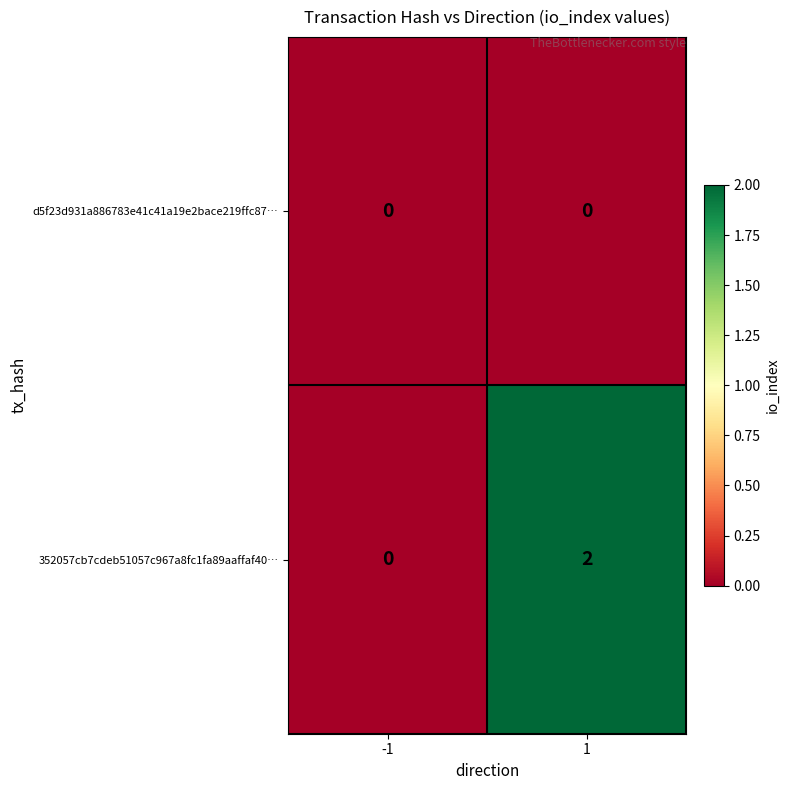

Rank the series by their average value, from highest to lowest.

352057cb7cdeb51057c967a8fc1fa89aaffaf40…, d5f23d931a886783e41c41a19e2bace219ffc87…